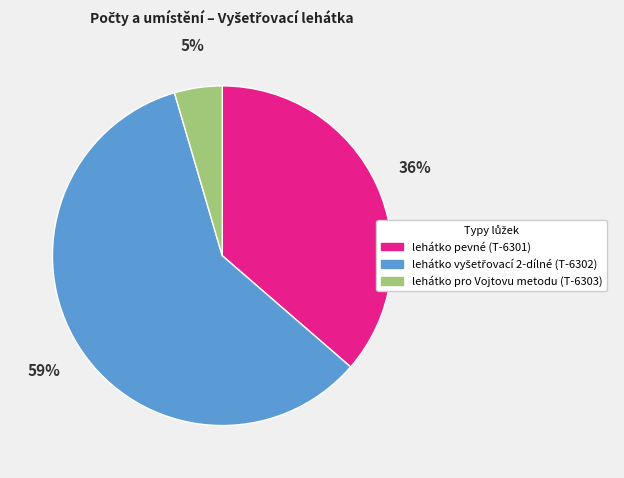

Is the sum of lehátko pro Vojtovu metodu (T-6303) and lehátko pevné (T-6301) greater than half?

No